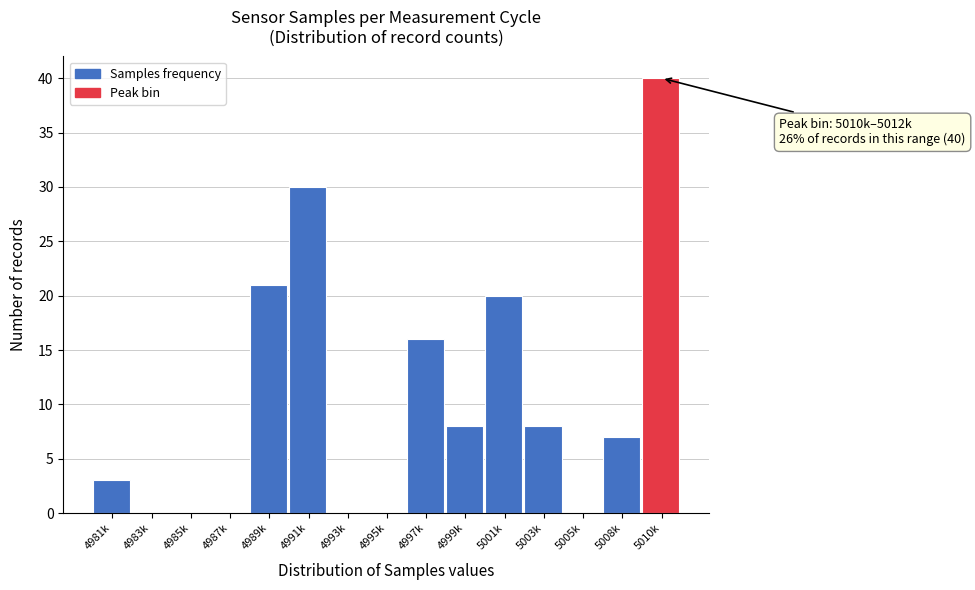

Reading right to left, transcribe all the data shown in this chart.

5010k=40	5008k=7	5005k=0	5003k=8	5001k=20	4999k=8	4997k=16	4995k=0	4993k=0	4991k=30	4989k=21	4987k=0	4985k=0	4983k=0	4981k=3